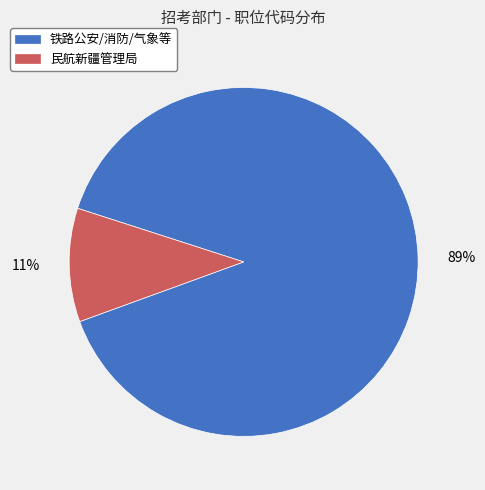

Does any single category account for the majority?

Yes